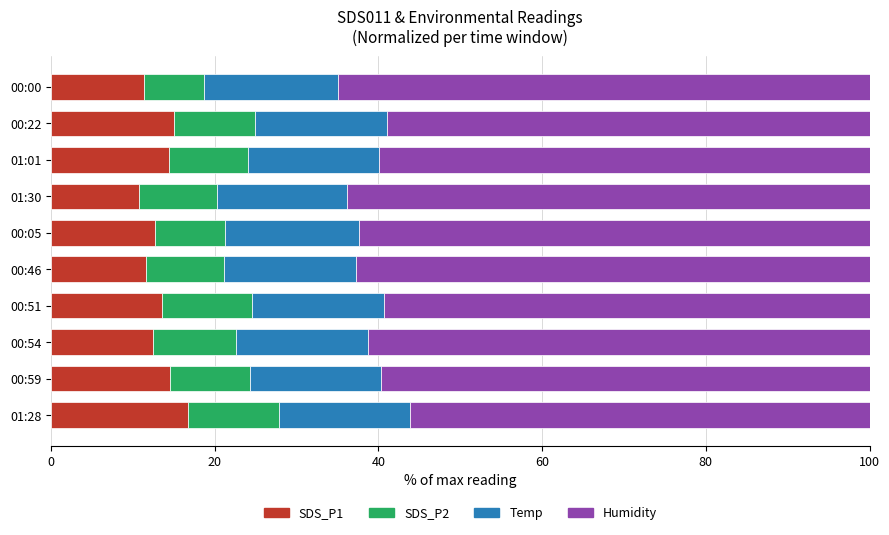

What are all the series names shown in the legend?

SDS_P1, SDS_P2, Temp, Humidity